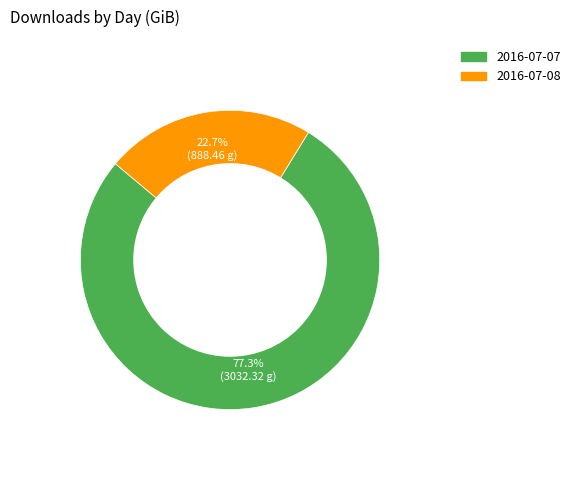

Which slice is the largest?

2016-07-07